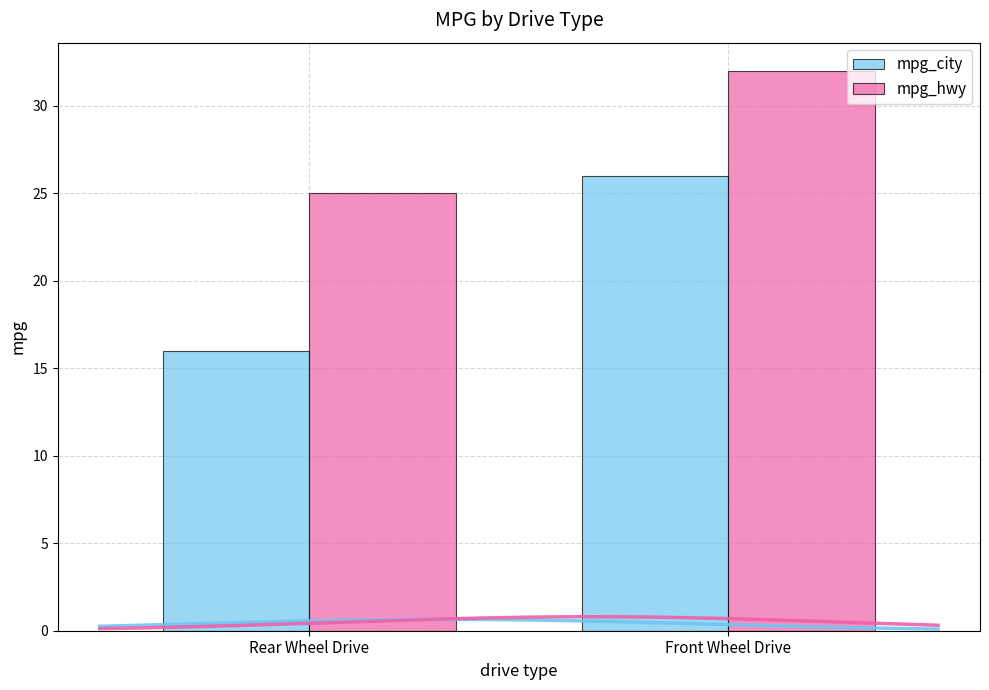

What is the lowest value of the mpg_city series?

16